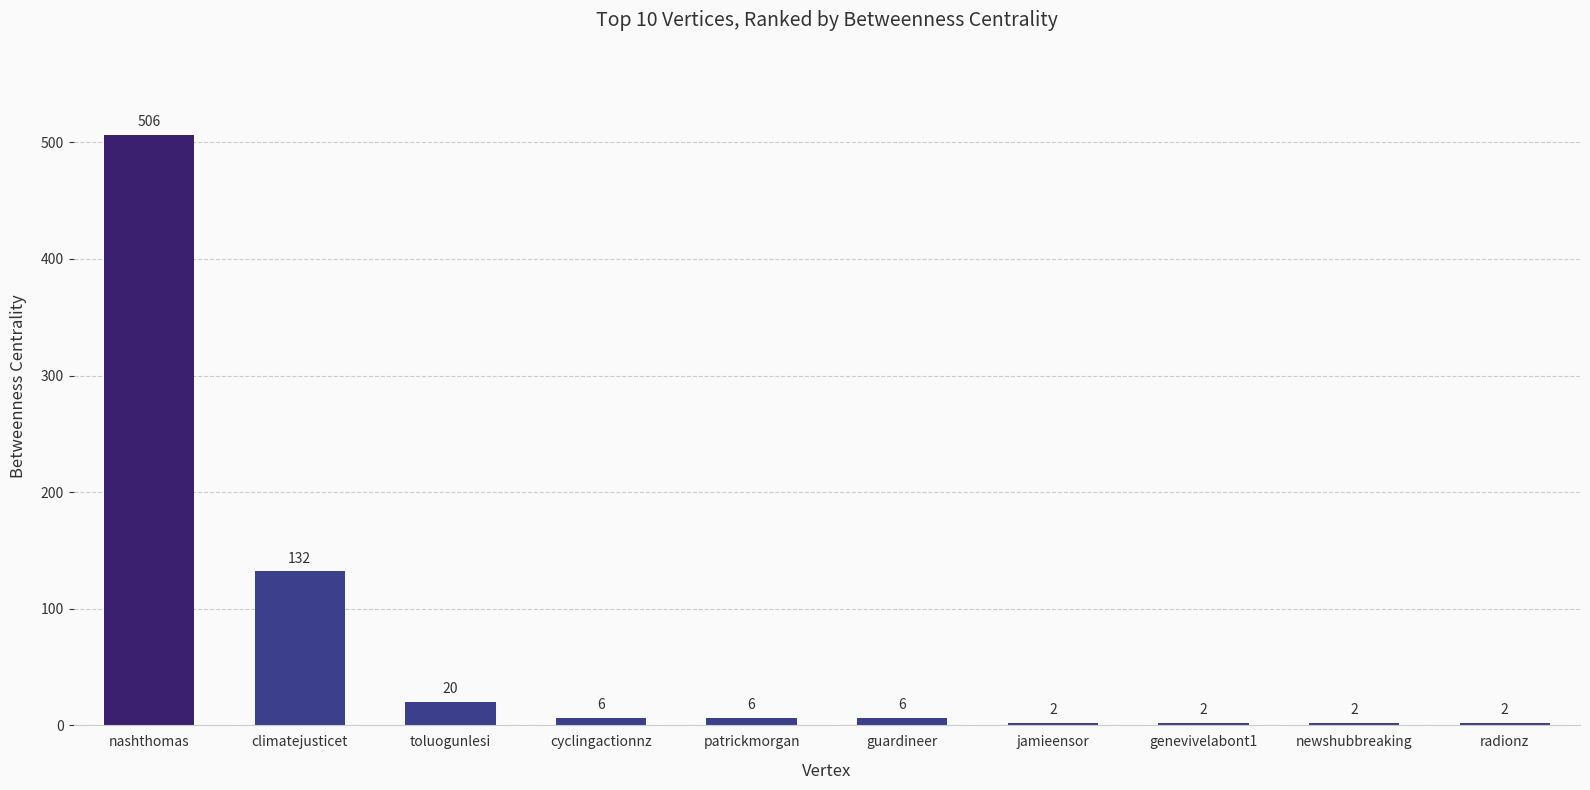

Does the chart contain any negative values?

No